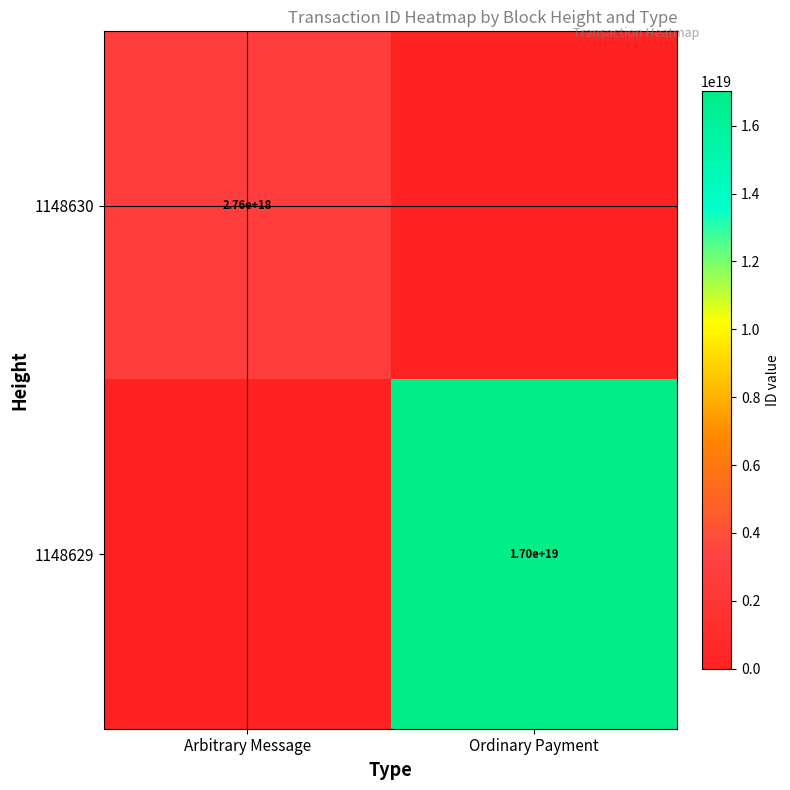

The value of 1148630 at Arbitrary Message is 2760000000000000000. True or false?

True